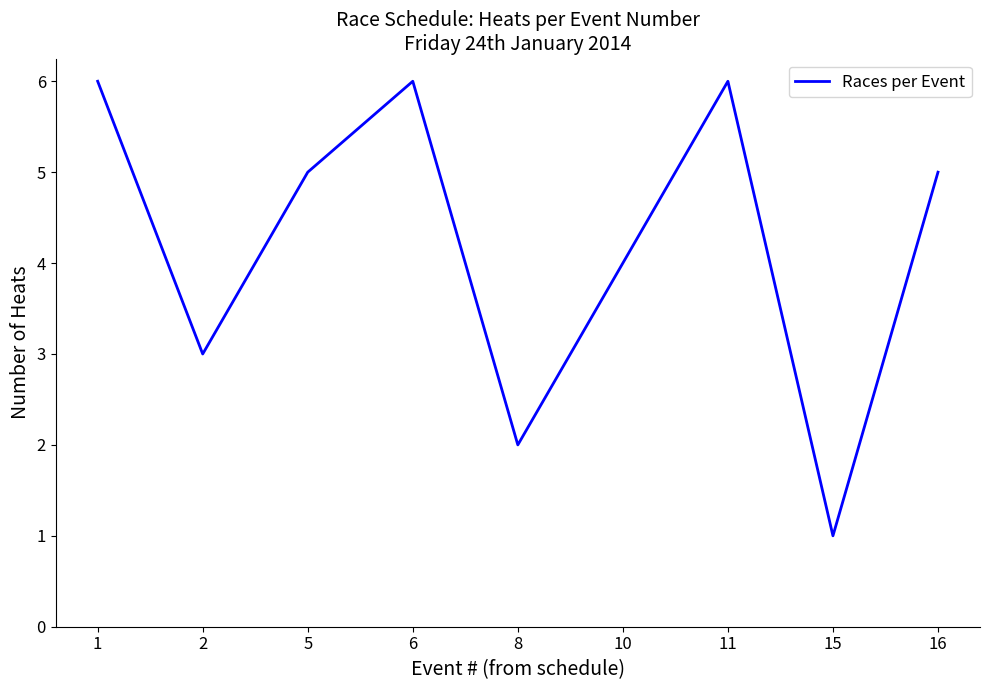

Reading left to right, transcribe all the data shown in this chart.

6	3	5	6	2	4	6	1	5